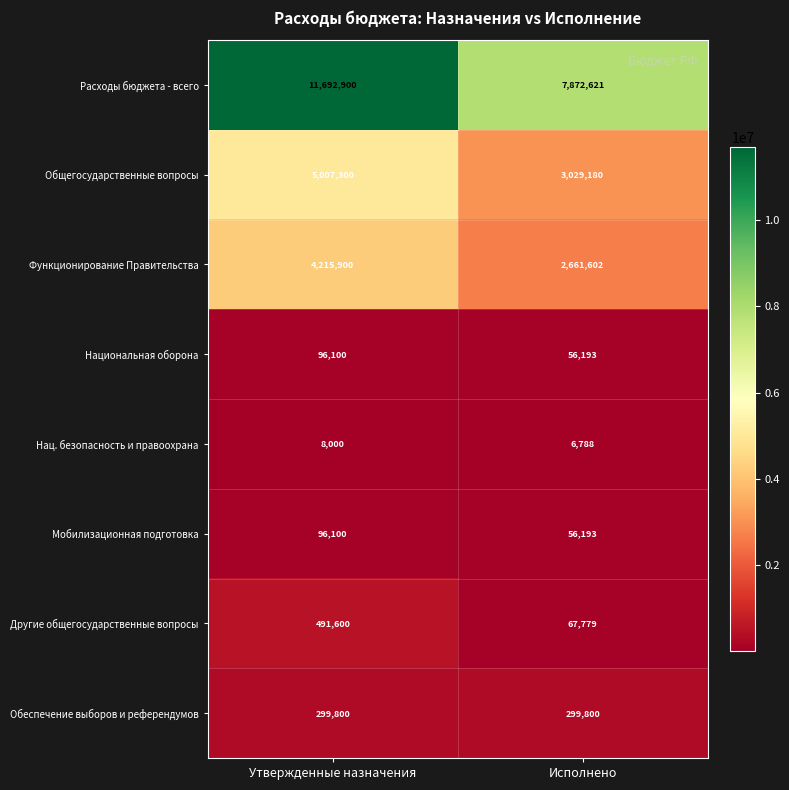

Reading right to left, transcribe all the data shown in this chart.

Расходы бюджета - всего: 7872621	11692900
Общегосударственные вопросы: 3029180	5007300
Функционирование Правительства: 2661602	4215900
Национальная оборона: 56193	96100
Нац. безопасность и правоохрана: 6788	8000
Мобилизационная подготовка: 56193	96100
Другие общегосударственные вопросы: 67779	491600
Обеспечение выборов и референдумов: 299800	299800